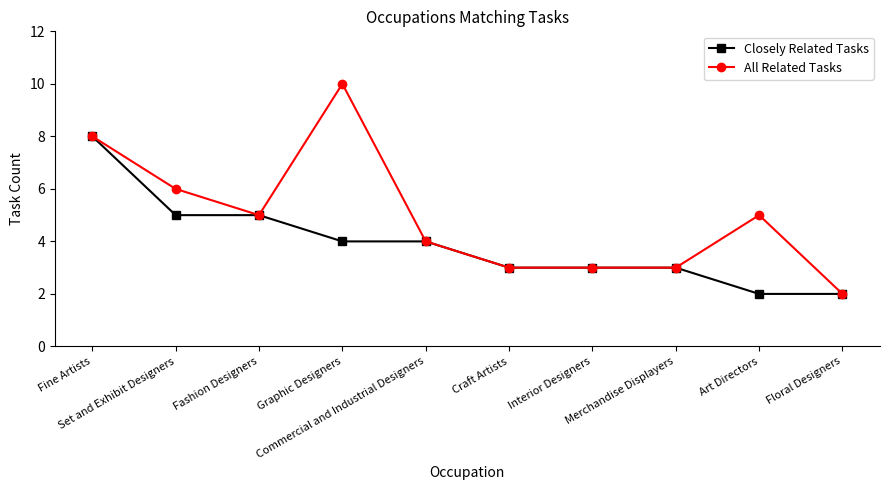

Is this an area chart (filled region under the line)?

No